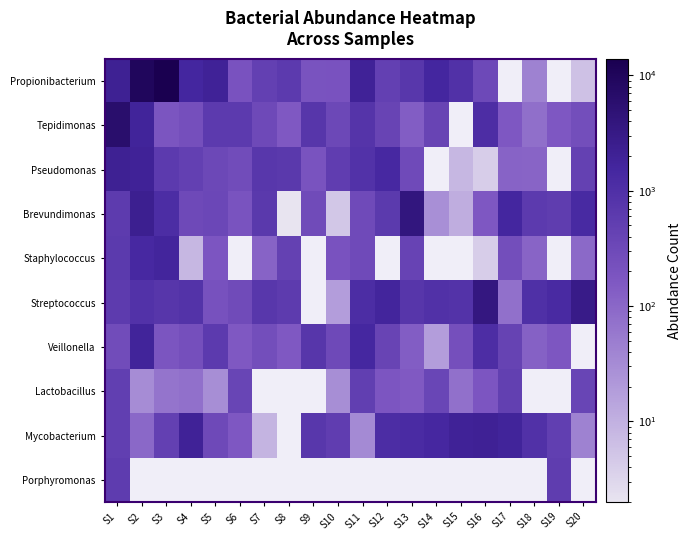

The Veillonella series shows 386.3 at S15. True or false?

False